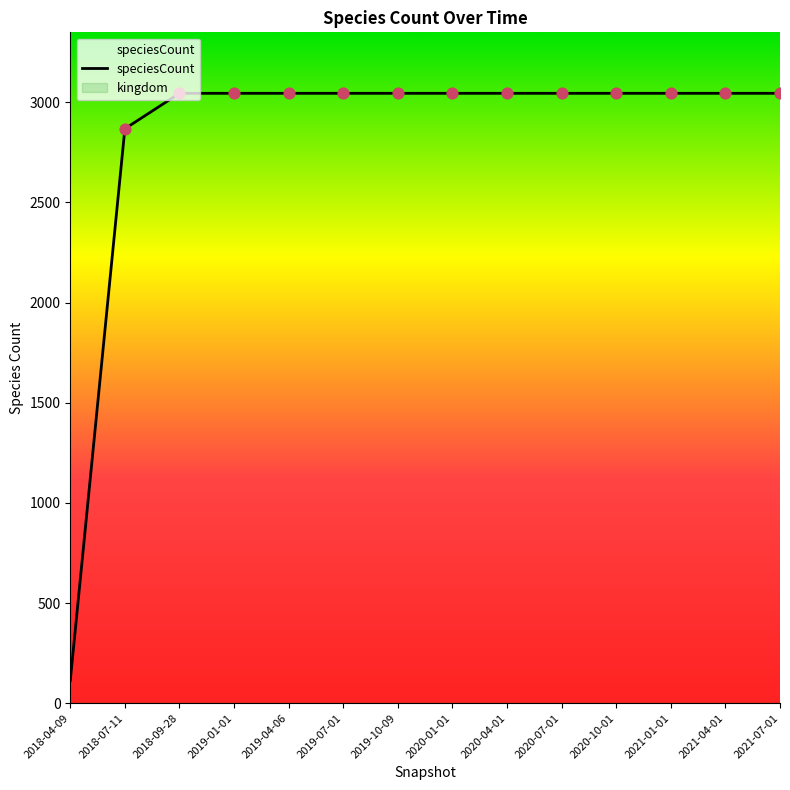

Approximately how many times larger is the value at 2019-07-01 compared to 2020-01-01?

1.0